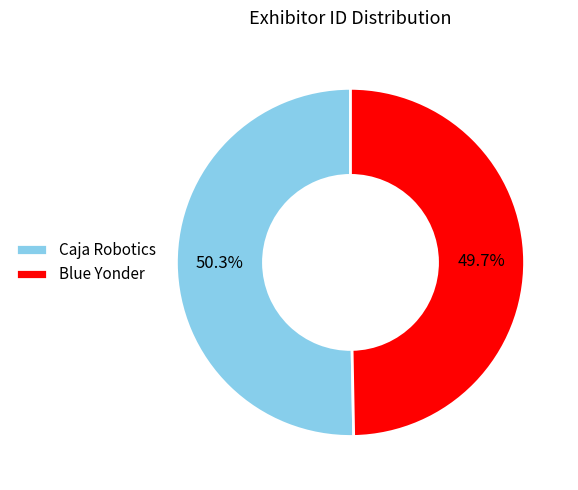

How many segments does this pie chart have?

2